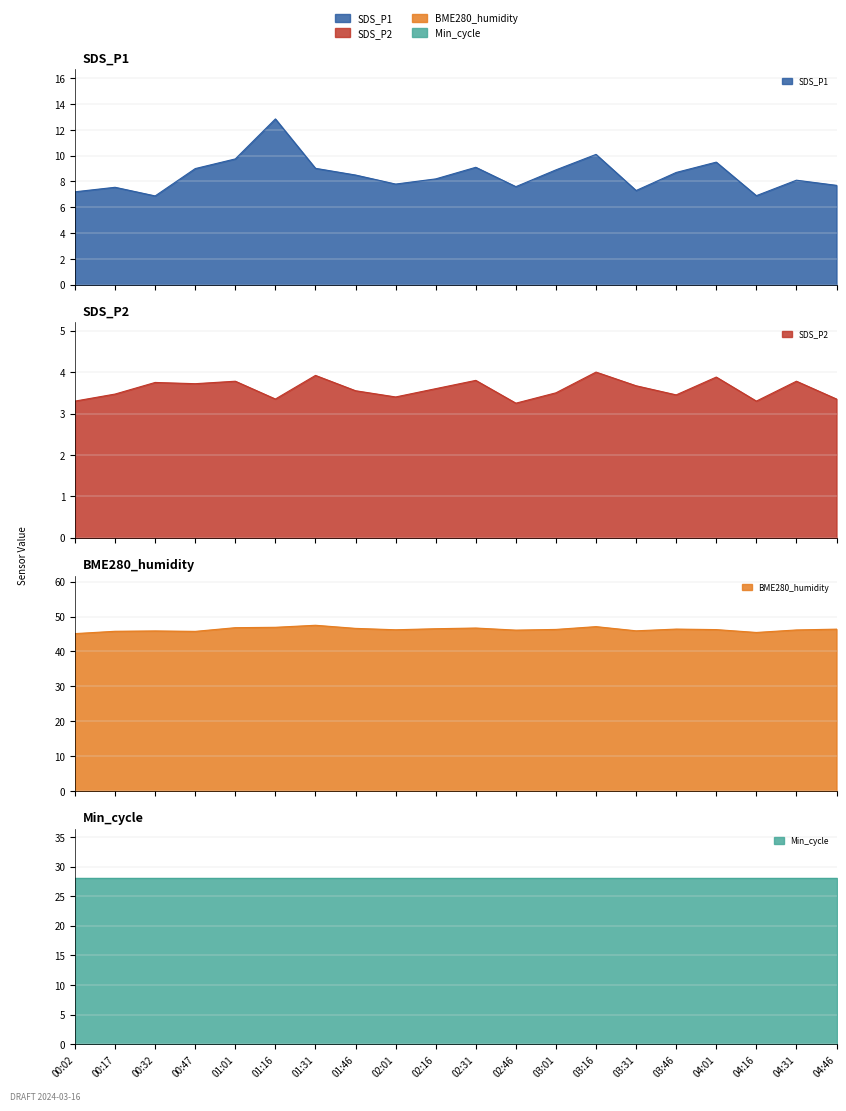

Where is SDS_P2 nearest to the value 3?

02:46